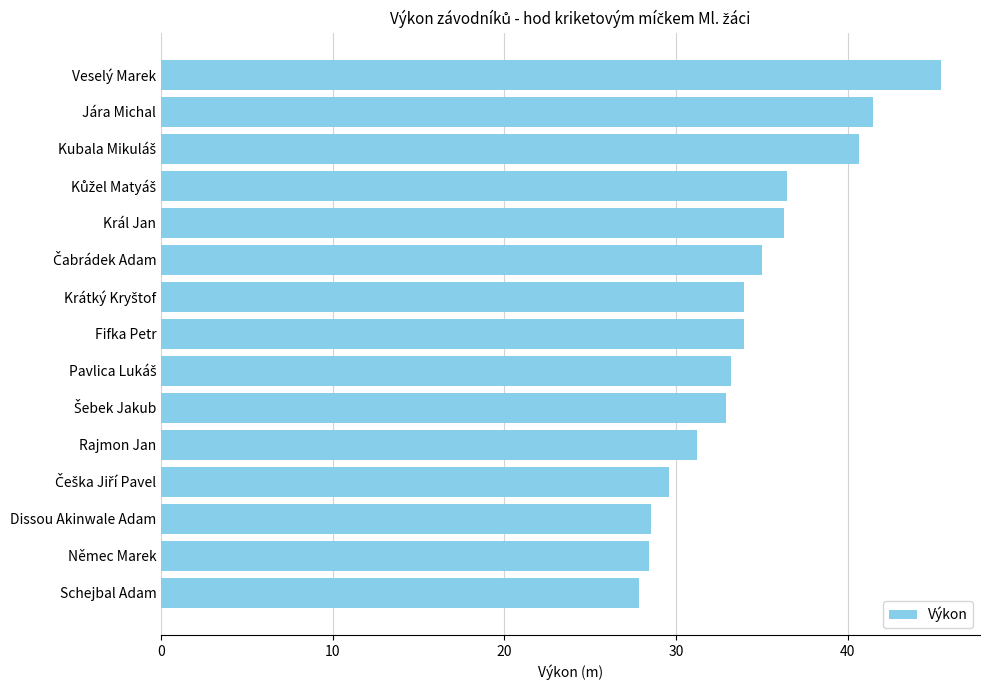

What is the difference between the maximum and minimum values?

17.6